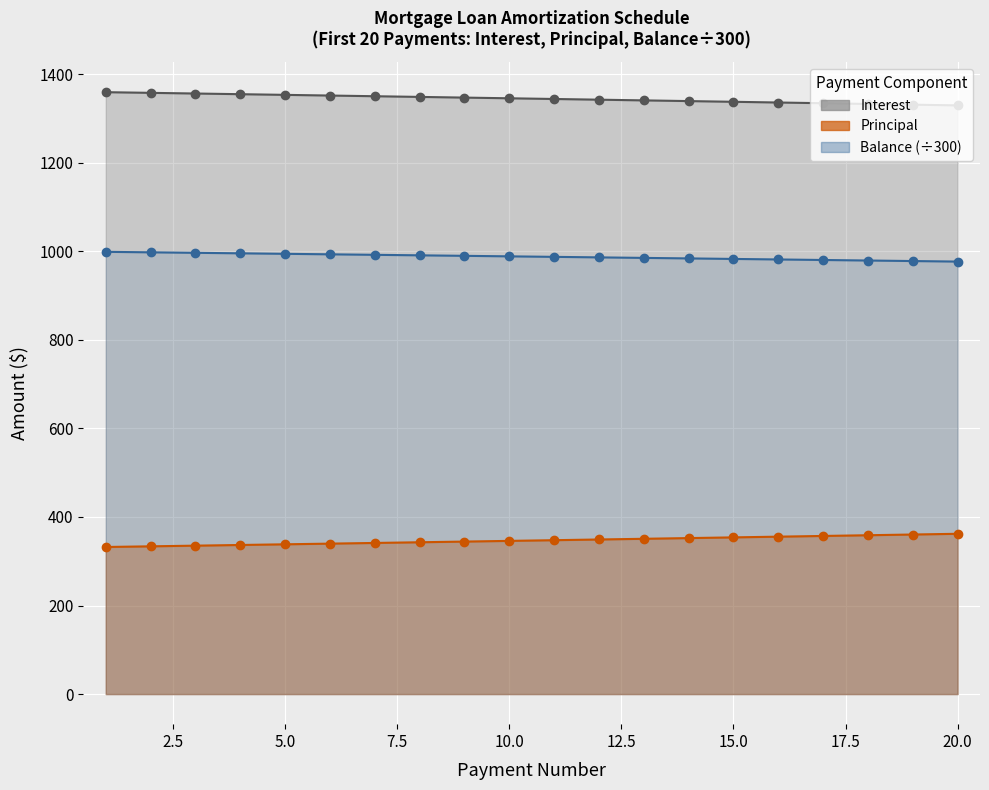

The value of Balance at 9 is 1336.2. True or false?

False